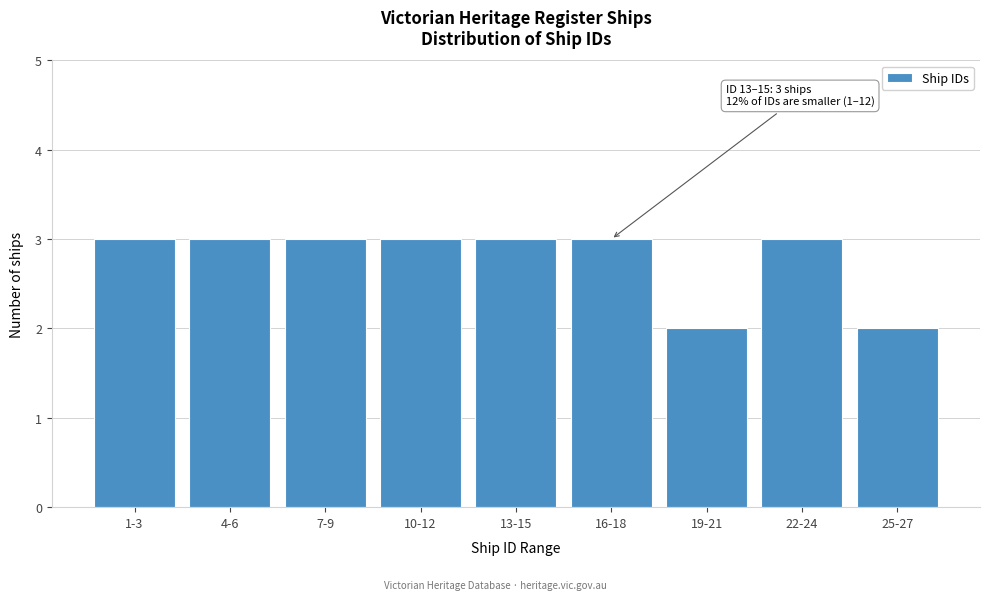

Reading right to left, list all the values displayed in this chart.

2	3	2	3	3	3	3	3	3